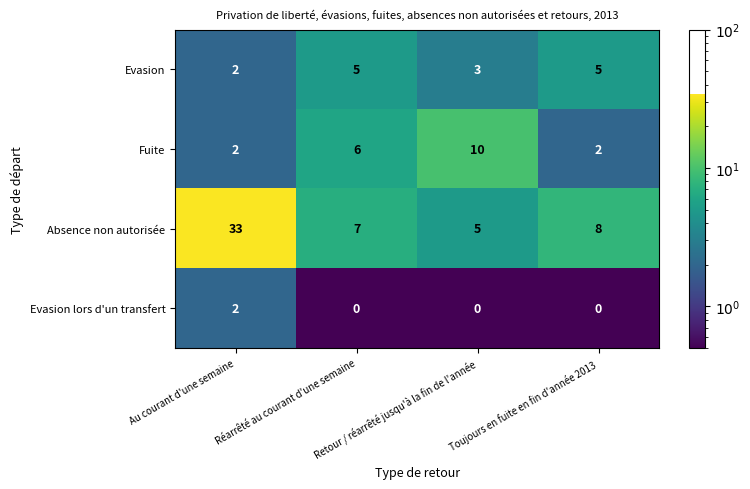

What is the greatest value displayed?

33